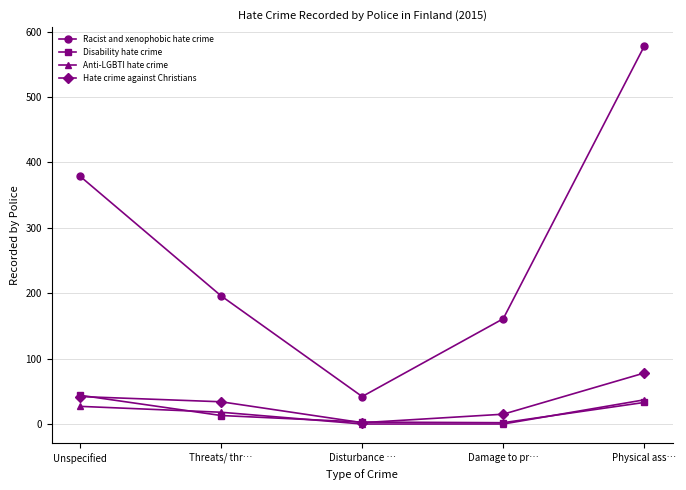

At which category does Racist and xenophobic hate crime reach its first local valley?

Disturbance …